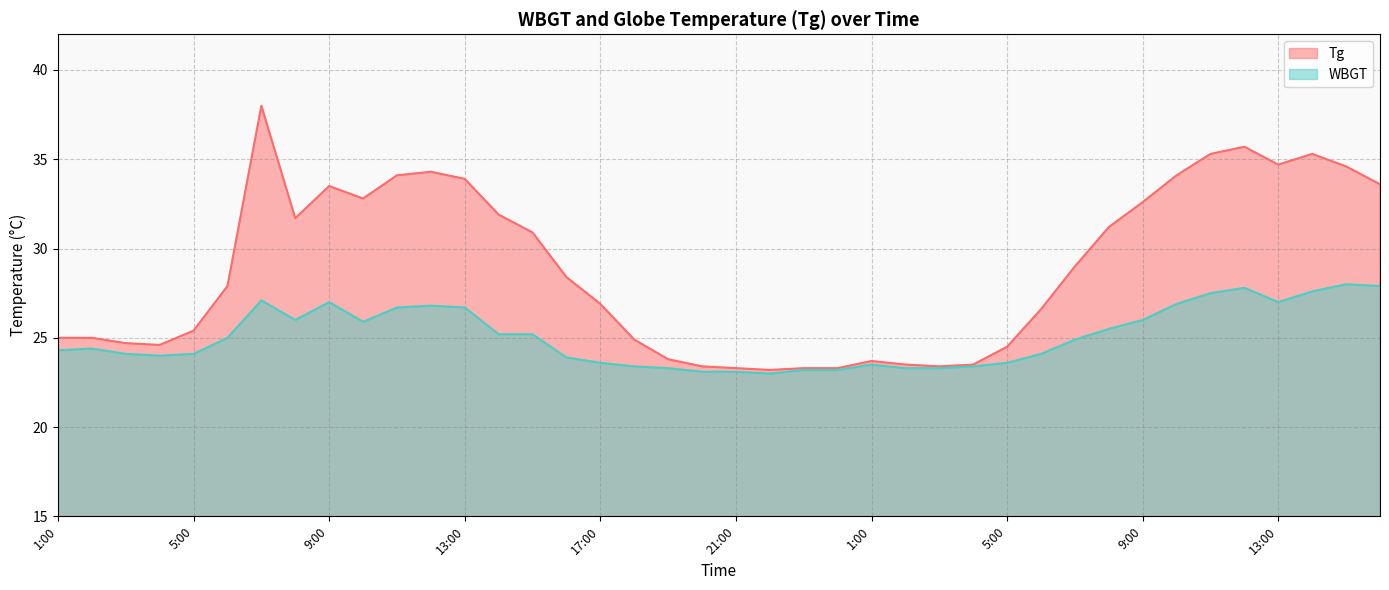

Which category has the lowest value across all series?

22:00